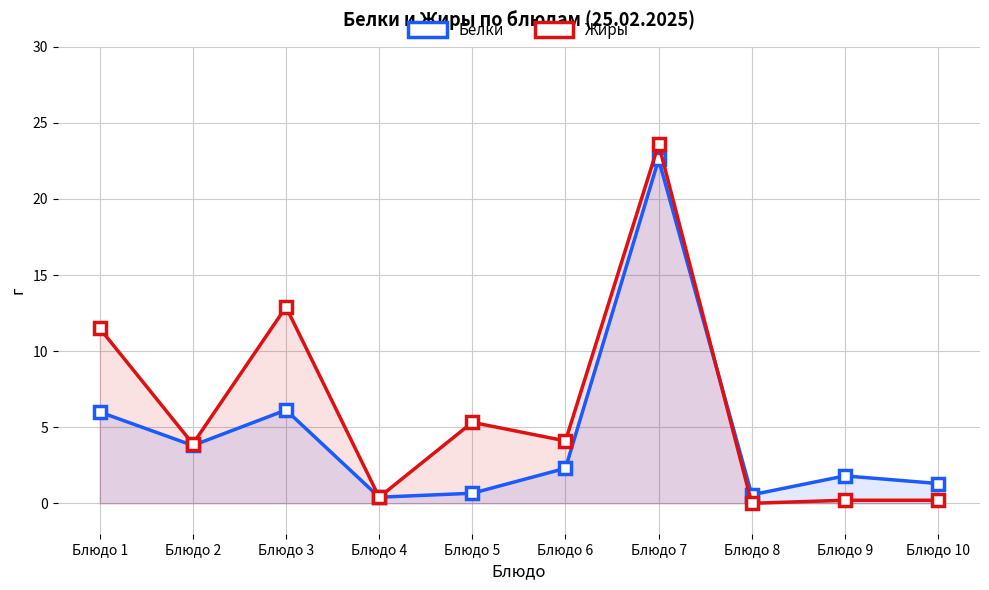

Reading right to left, what are all the values shown in this chart?

Белки: 1.3	1.8	0.6	22.6	2.3	0.7	0.4	6.1	3.8	6.0
Жиры: 0.2	0.2	0.0	23.6	4.1	5.3	0.4	12.9	3.9	11.5